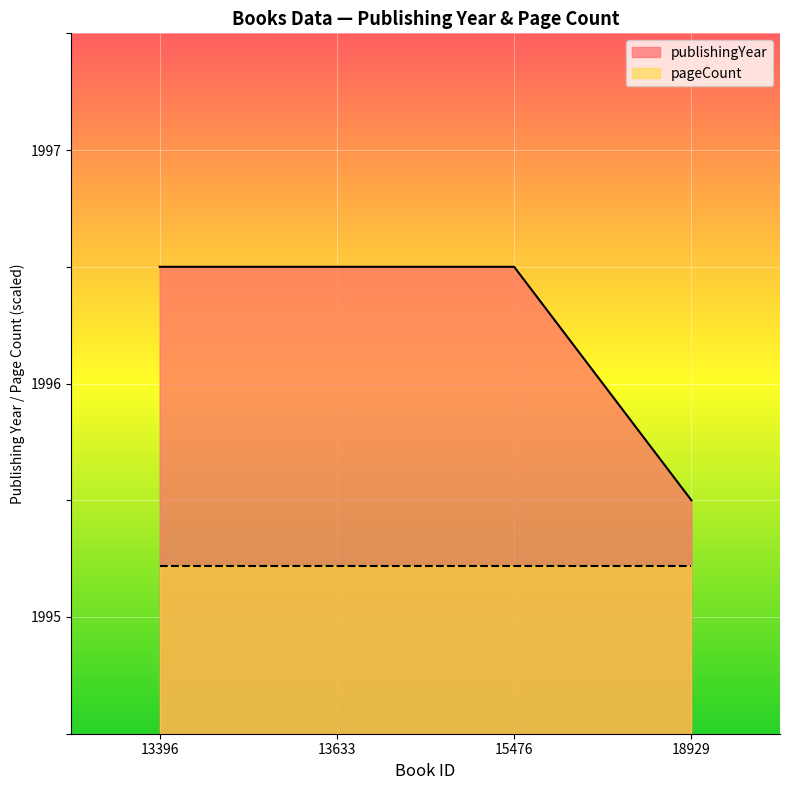

Read the value at 15476.

1996.5